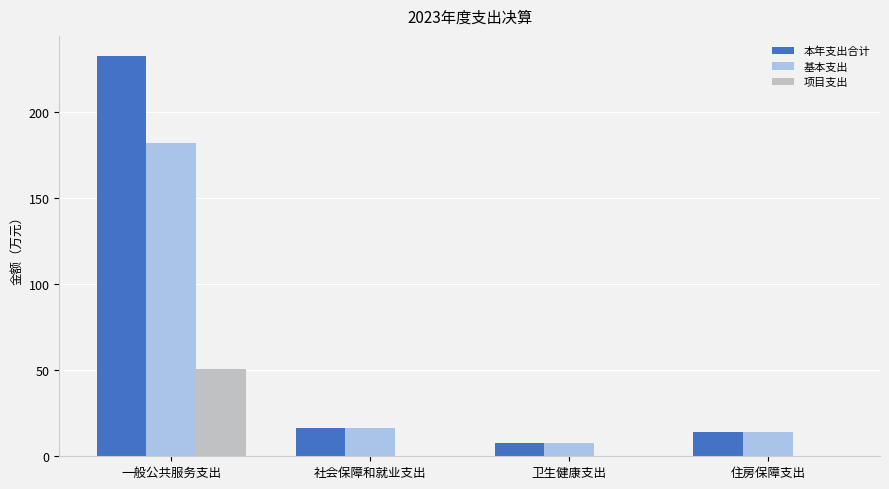

Reading right to left, extract all data points from this chart.

本年支出合计: 住房保障支出=14.3	卫生健康支出=7.8	社会保障和就业支出=16.7	一般公共服务支出=232.3
基本支出: 住房保障支出=14.3	卫生健康支出=7.8	社会保障和就业支出=16.7	一般公共服务支出=181.8
项目支出: 住房保障支出=0.0	卫生健康支出=0.0	社会保障和就业支出=0.0	一般公共服务支出=50.6